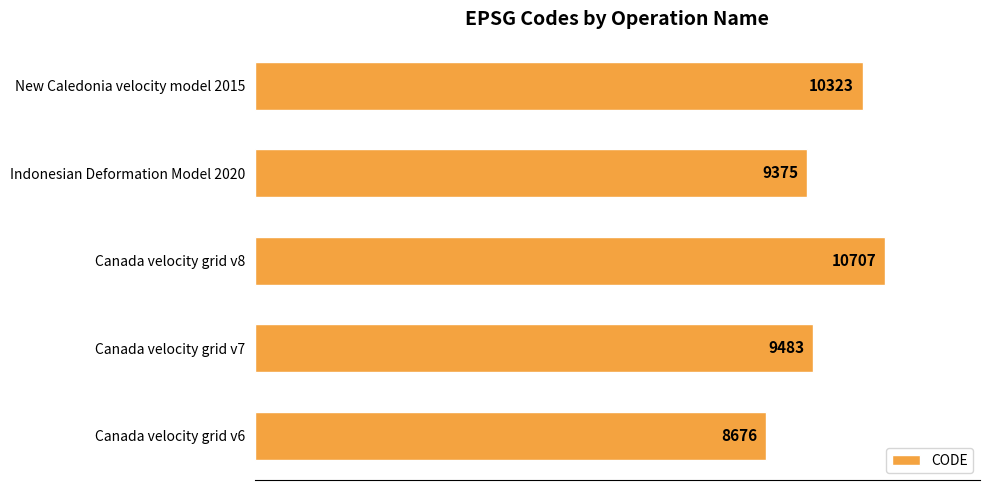

Reading bottom to top, list all the values displayed in this chart.

8676	9483	10707	9375	10323